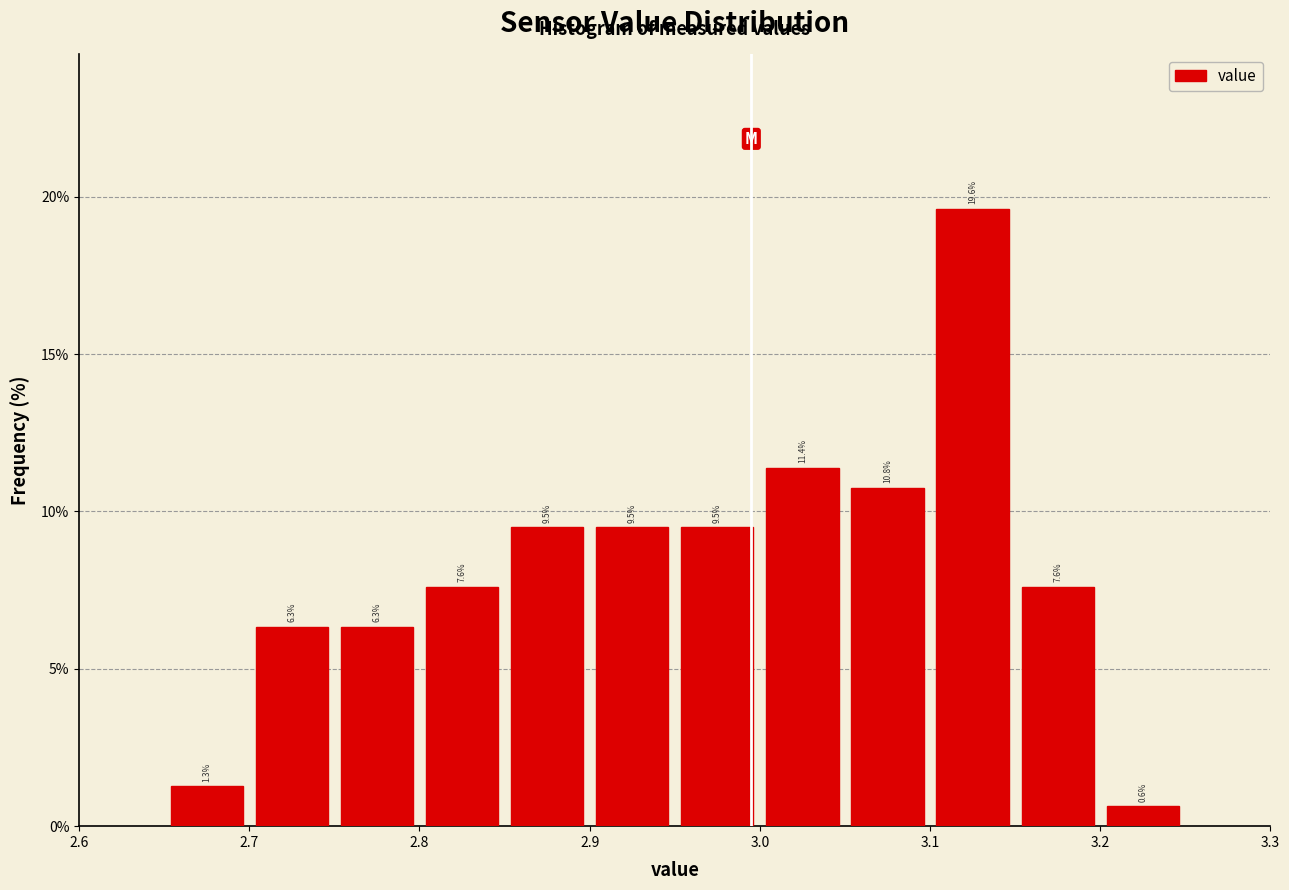

Reading left to right, list every bar in this chart as the range it spans on the x-axis followed by its height.

2.65 to 2.70: 1.3
2.70 to 2.75: 6.3
2.75 to 2.80: 6.3
2.80 to 2.85: 7.6
2.85 to 2.90: 9.5
2.90 to 2.95: 9.5
2.95 to 3.00: 9.5
3.00 to 3.05: 11.4
3.05 to 3.10: 10.8
3.10 to 3.15: 19.6
3.15 to 3.20: 7.6
3.20 to 3.25: 0.6